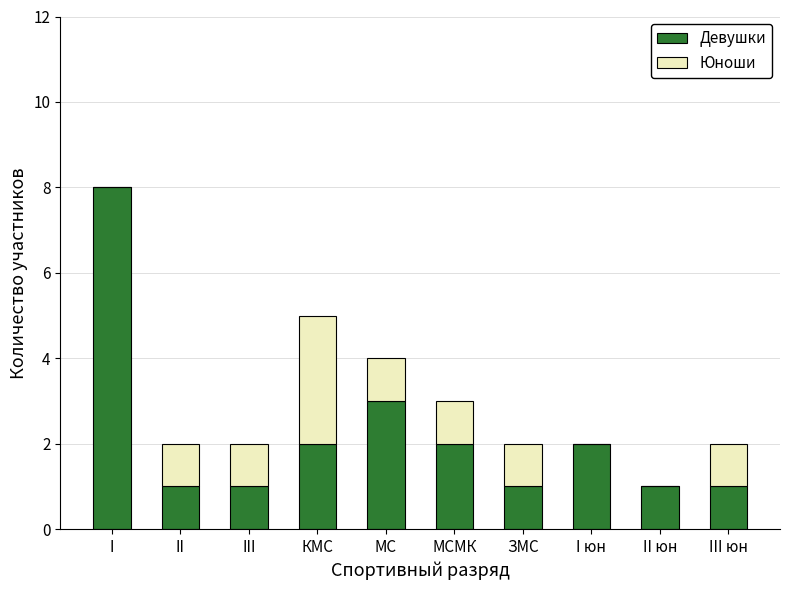

Reading left to right, list the values for the Девушки series.

I=8	II=1	III=1	КМС=2	МС=3	МСМК=2	ЗМС=1	I юн=2	II юн=1	III юн=1